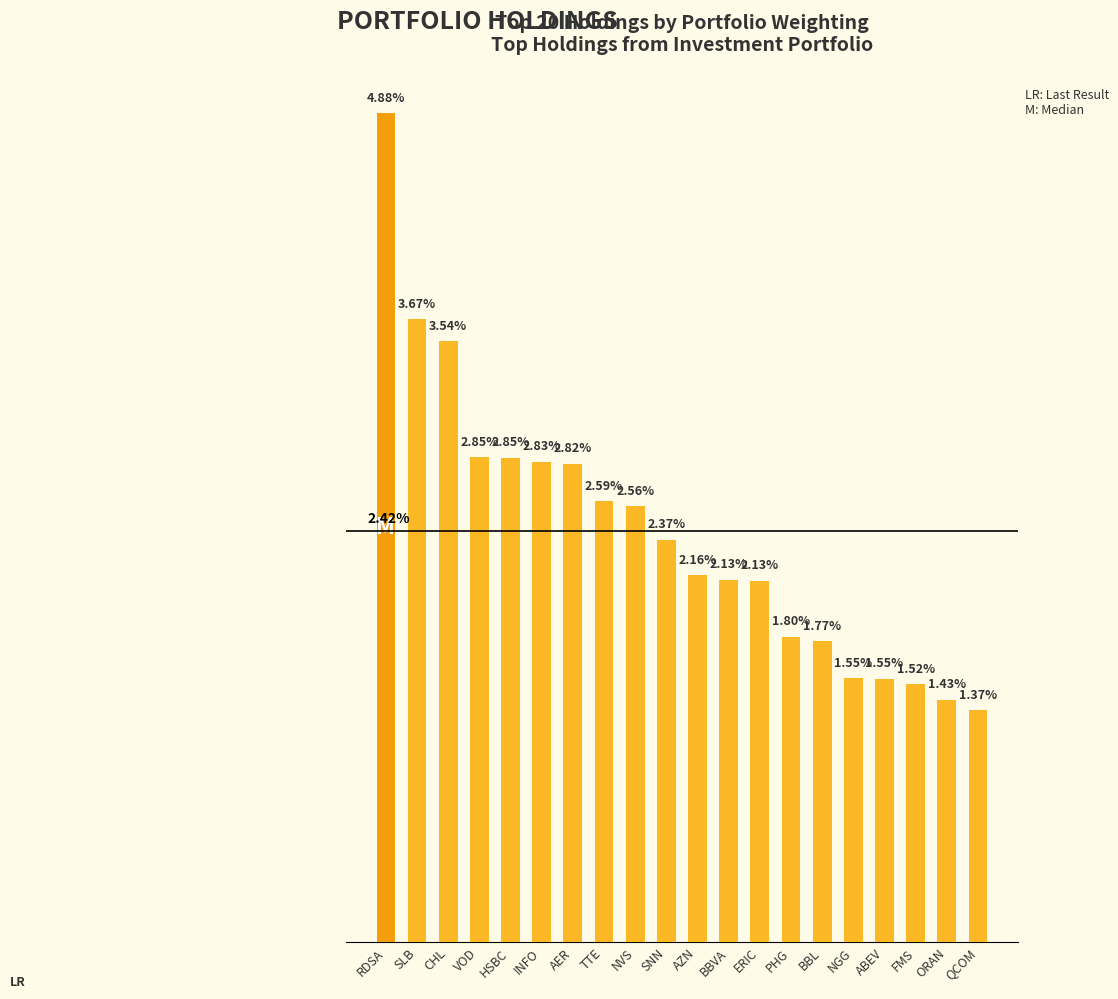

Which category has the lowest value across all series?

QCOM